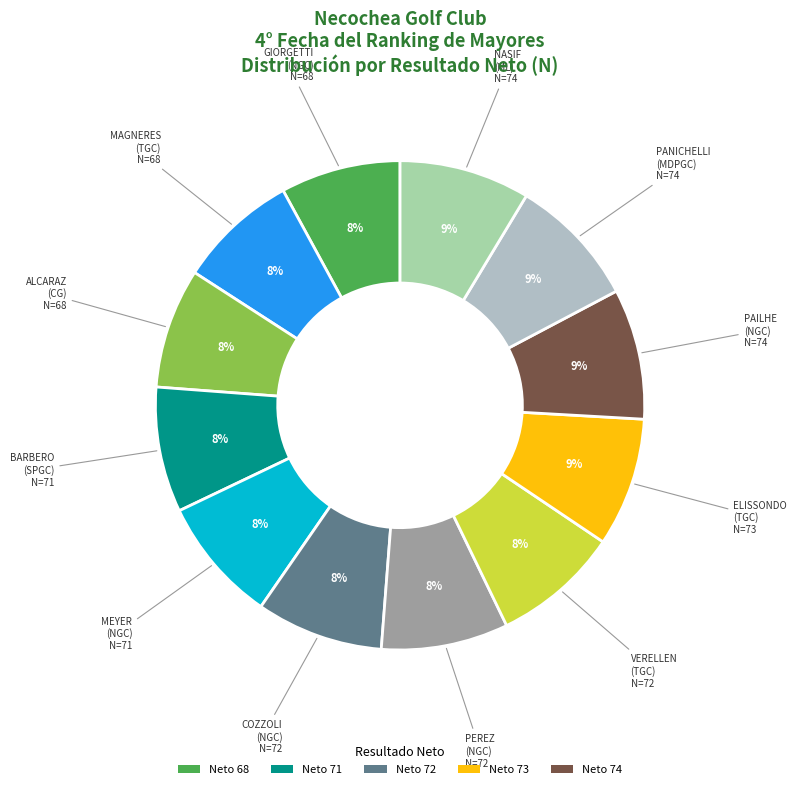

To the nearest percent, what is the average slice percentage?

8%